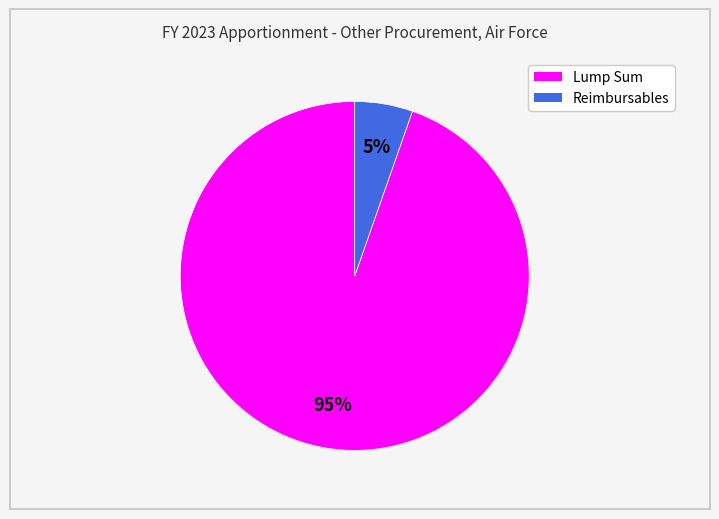

Is Reimbursables the majority of the pie?

No